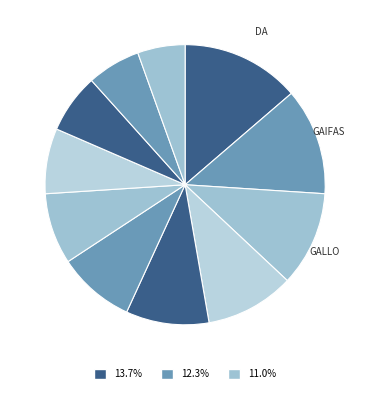

How many segments does this pie chart have?

11